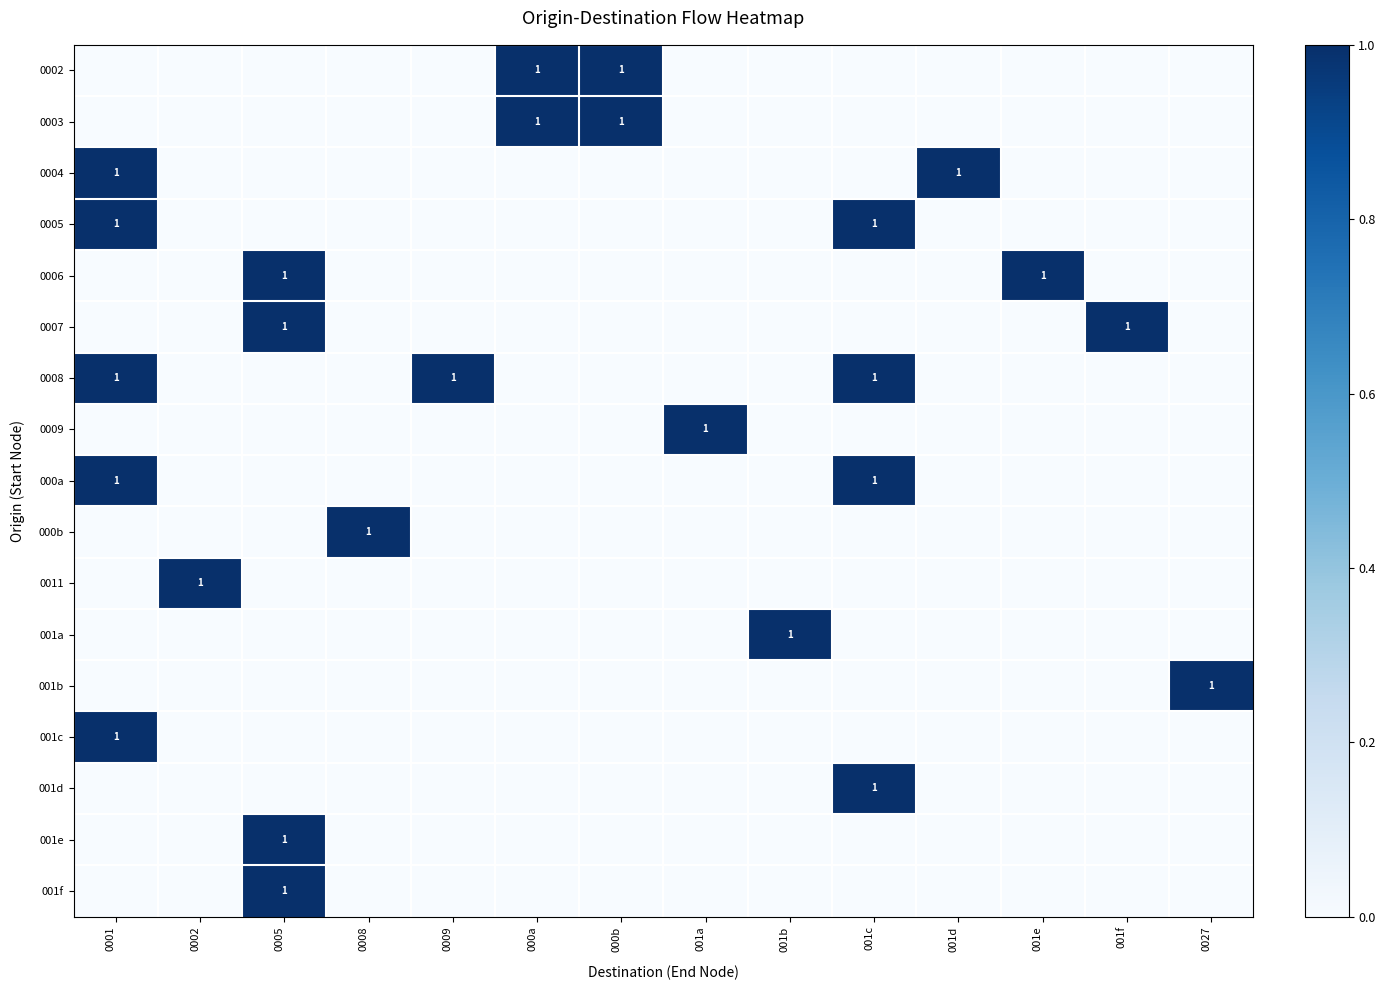

What is the difference between the maximum and second lowest values in the 001e series?

1